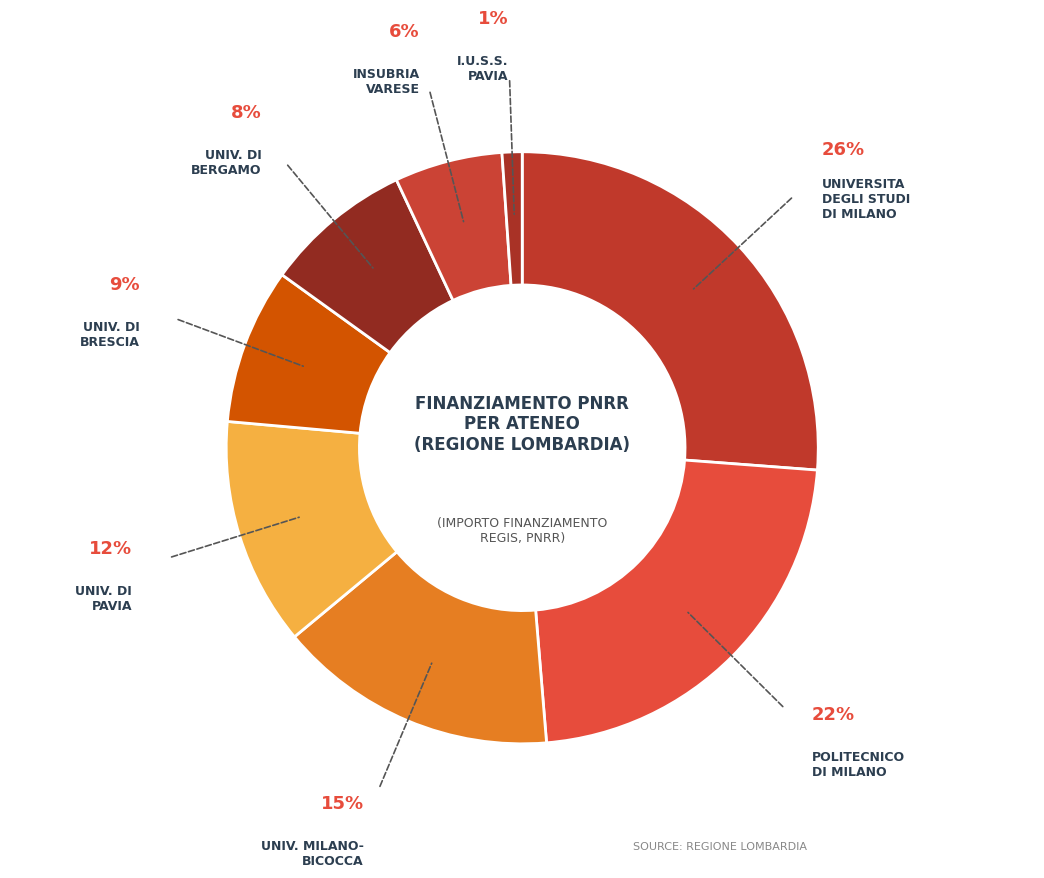

Which category has the smallest portion of the pie?

I.U.S.S. PAVIA